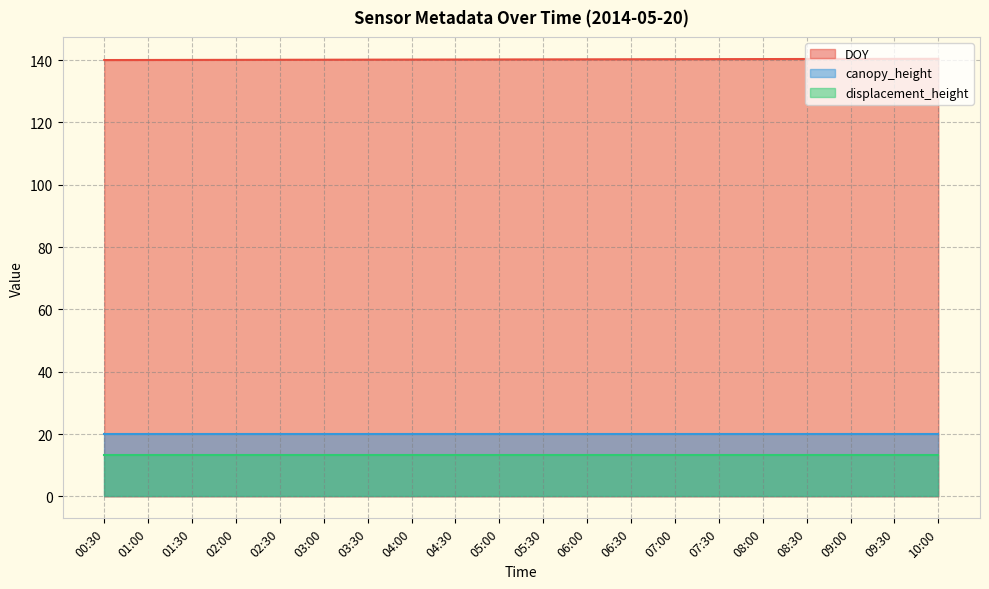

What is the maximum value shown in the chart?

140.4